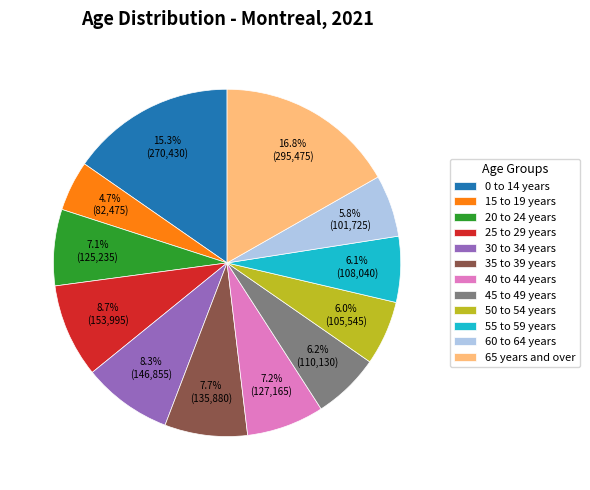

To the nearest percent, what percentage of the pie is 45 to 49 years?

6%